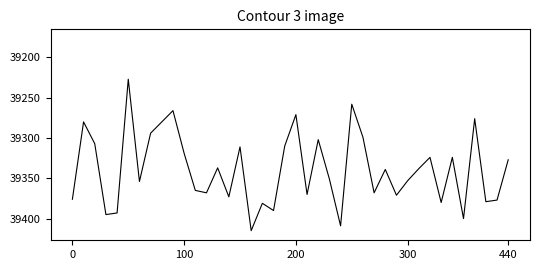

What is the difference between the maximum and minimum values?

188